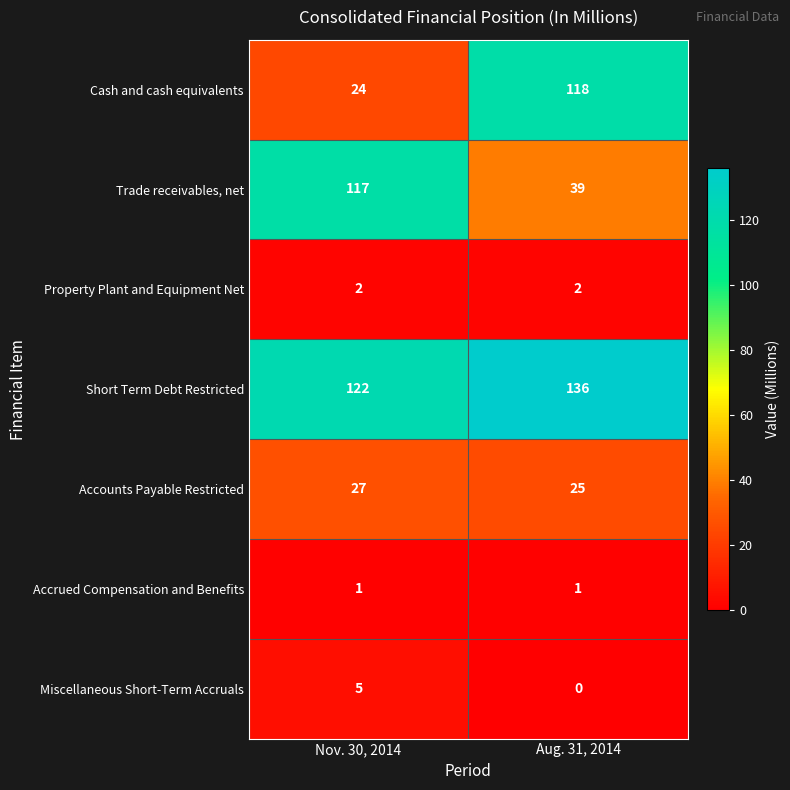

At which label is Cash and cash equivalents closest to 71?

Nov. 30, 2014